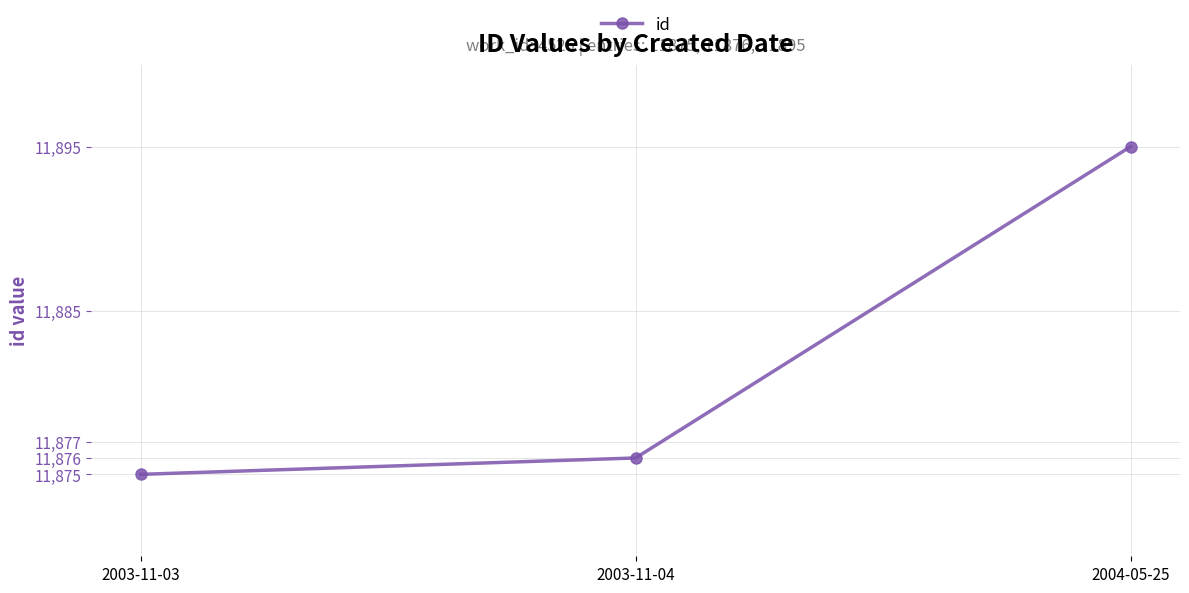

Is it true that the value at 2003-11-04 is 11876?

True